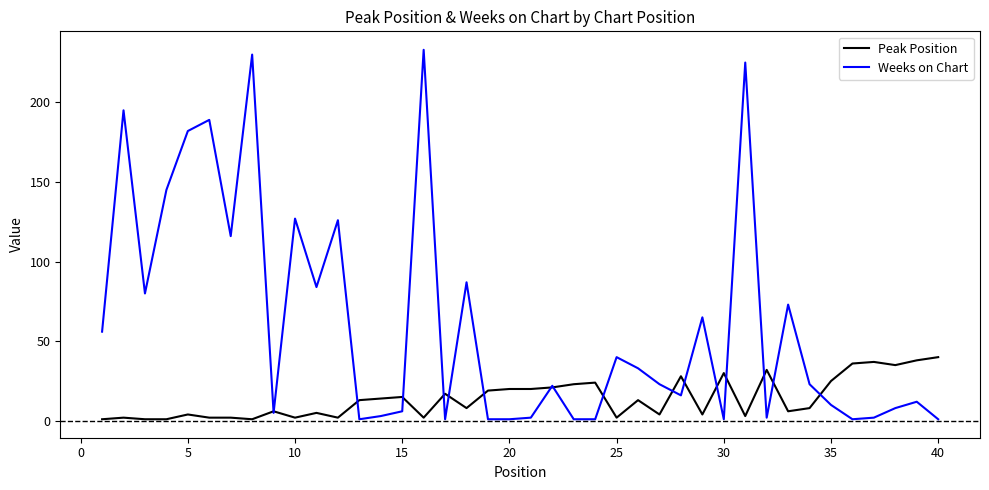

Rank the series by their maximum value, from highest to lowest.

Weeks on Chart, Peak Position